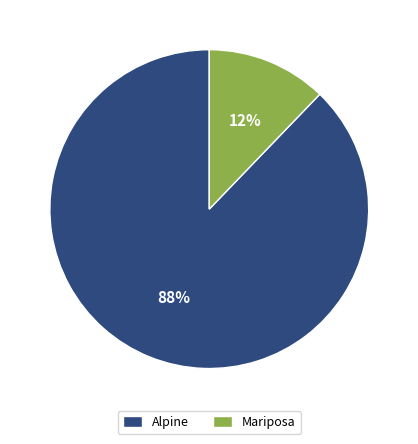

How many segments does this pie chart have?

2